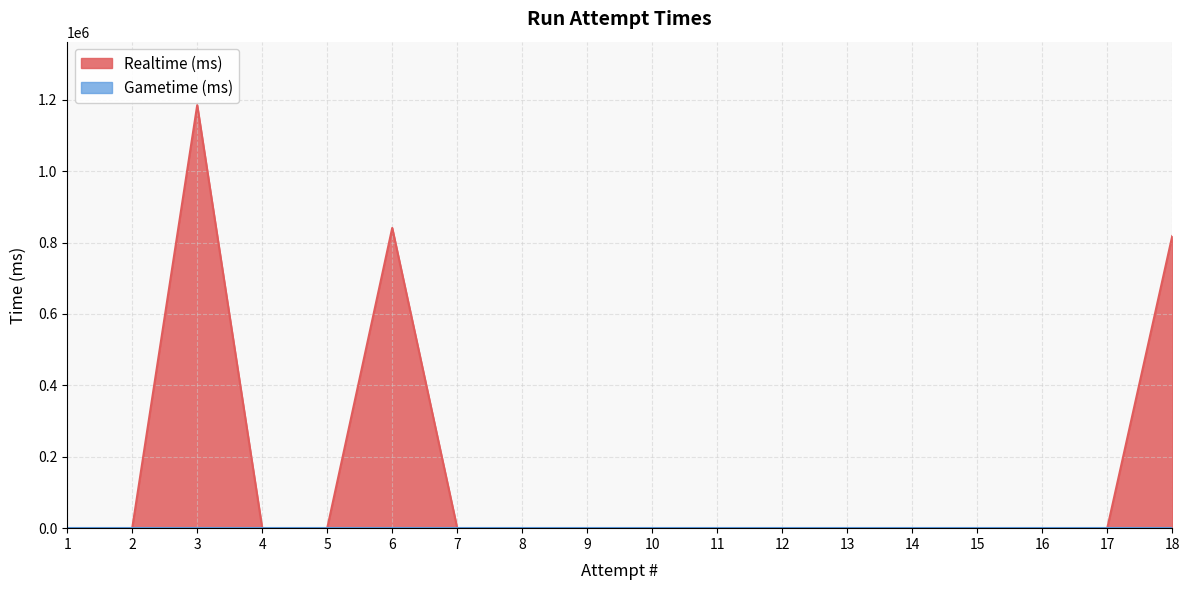

Does the chart have visible grid lines?

Yes